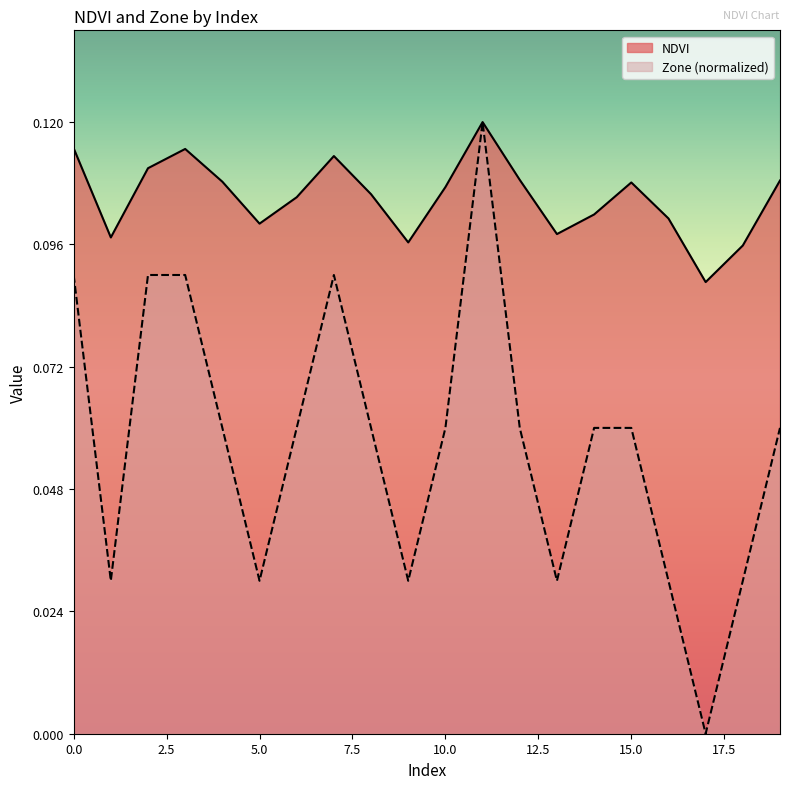

True or false: NDVI and Zone intersect in this chart.

False